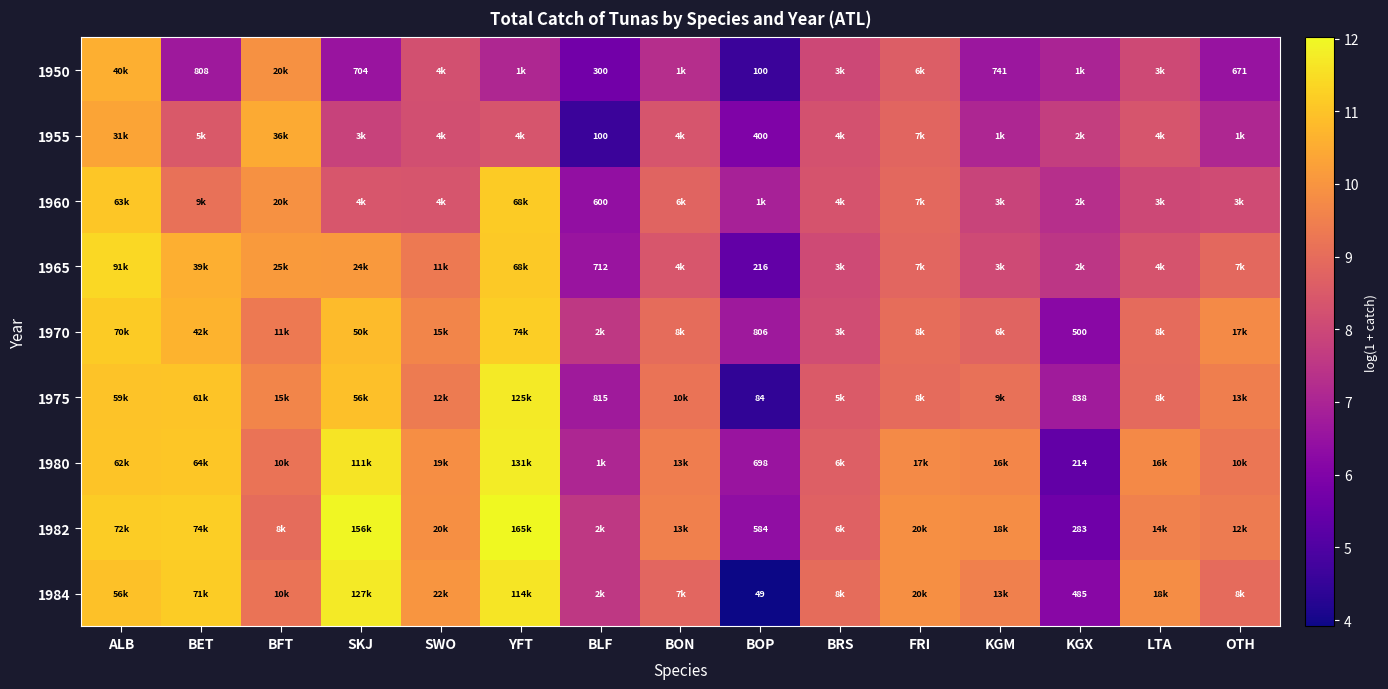

How many values in the 1982 series exceed 9?

11